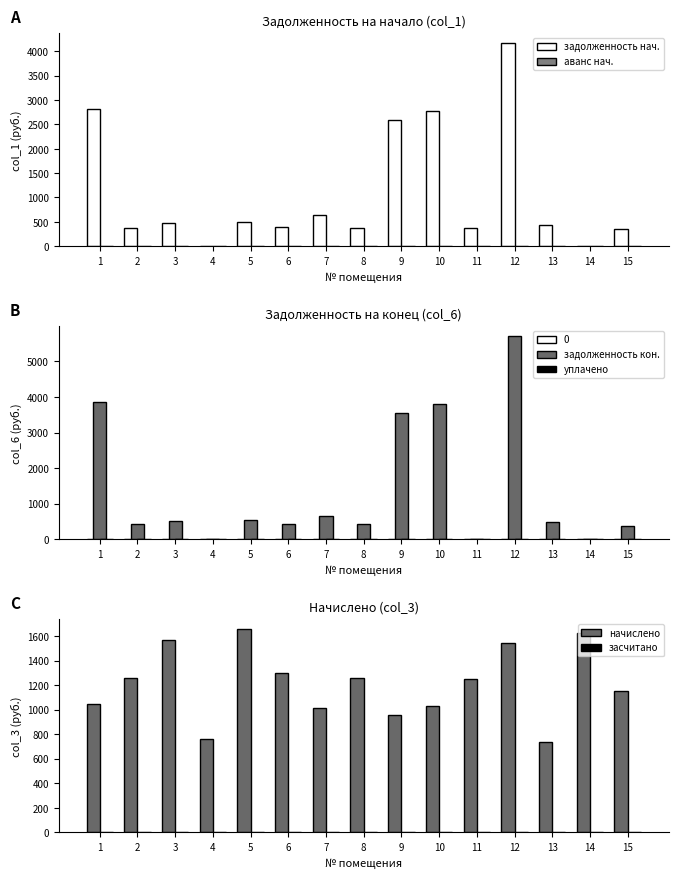

What is the difference between the second highest and minimum values in the задолженность нач. series?

2824.4